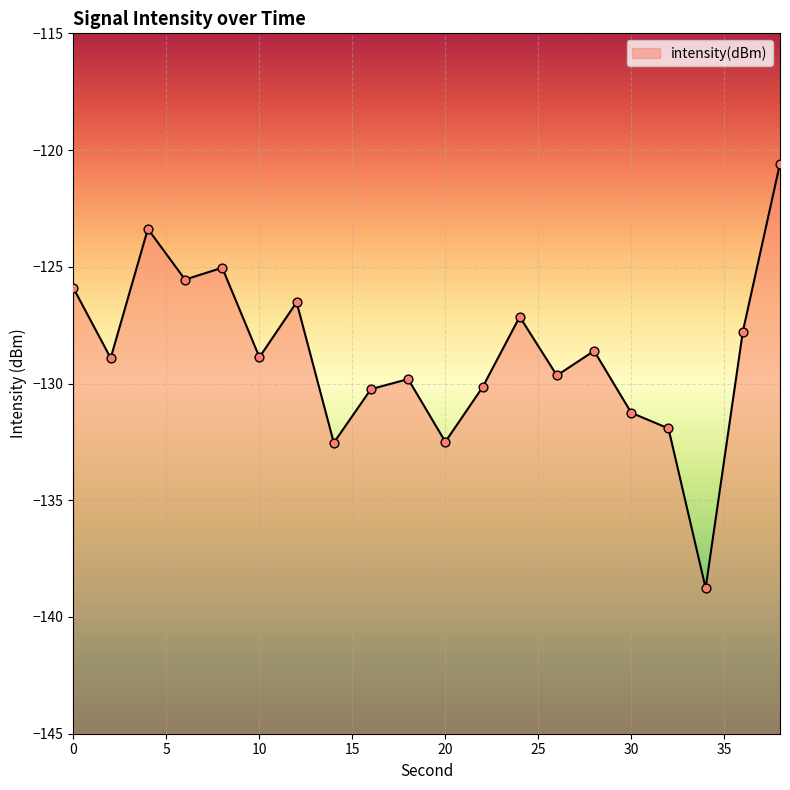

Between 4 and 16, which is larger?

4